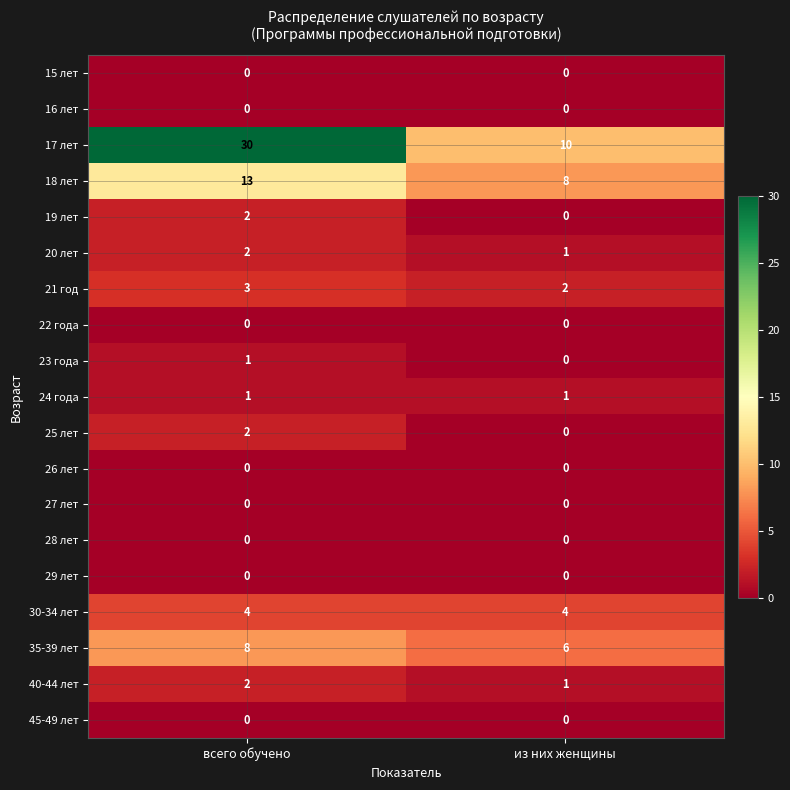

The value of 17 лет at из них женщины is 10. True or false?

True